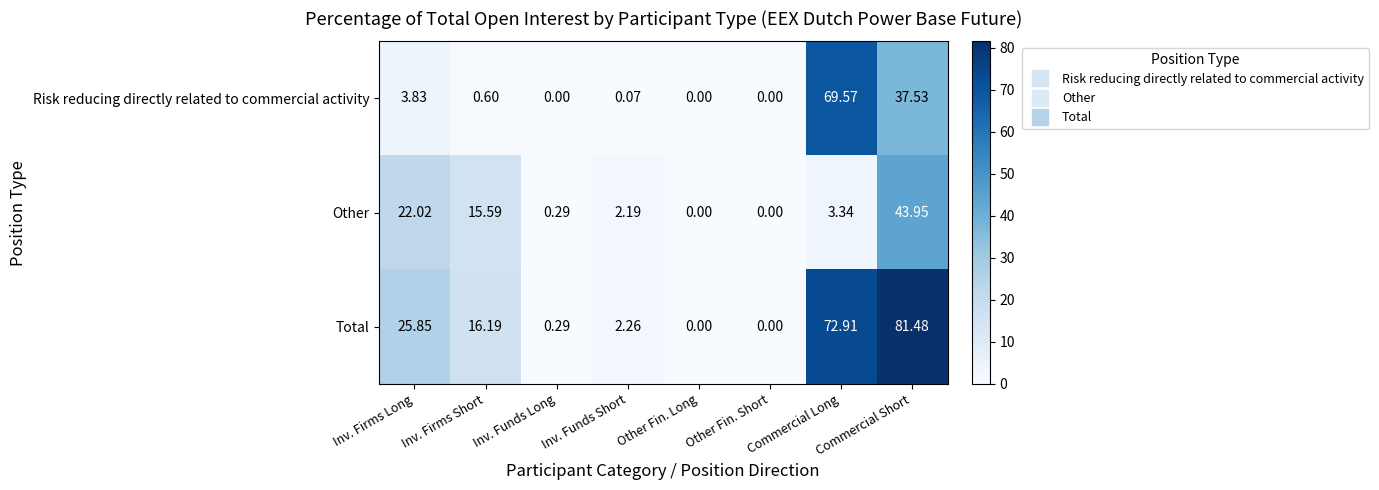

At which category is the sum across all series the highest?

Commercial Short